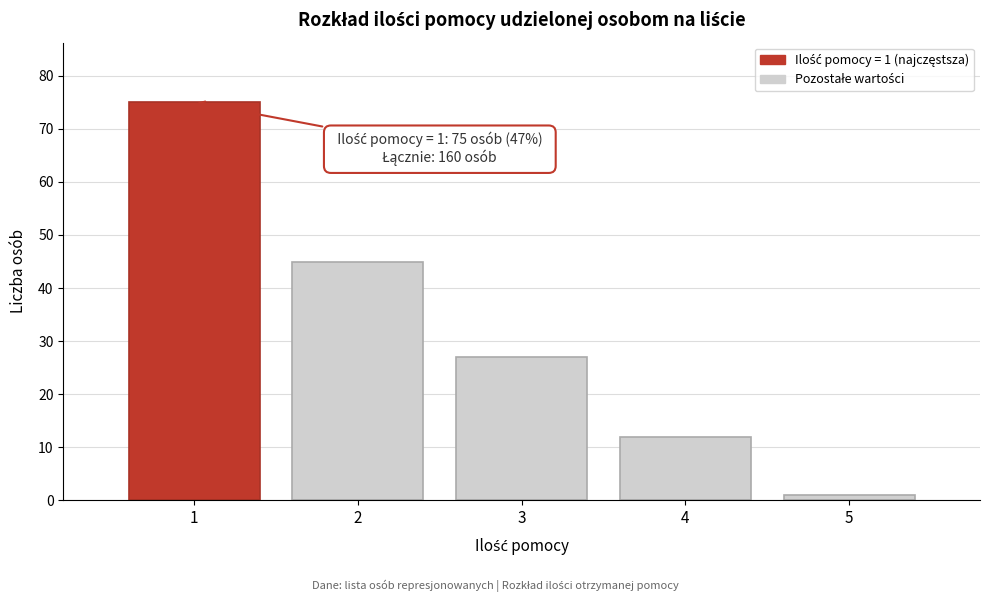

Reading right to left, extract all data points from this chart.

5=1	4=12	3=27	2=45	1=75